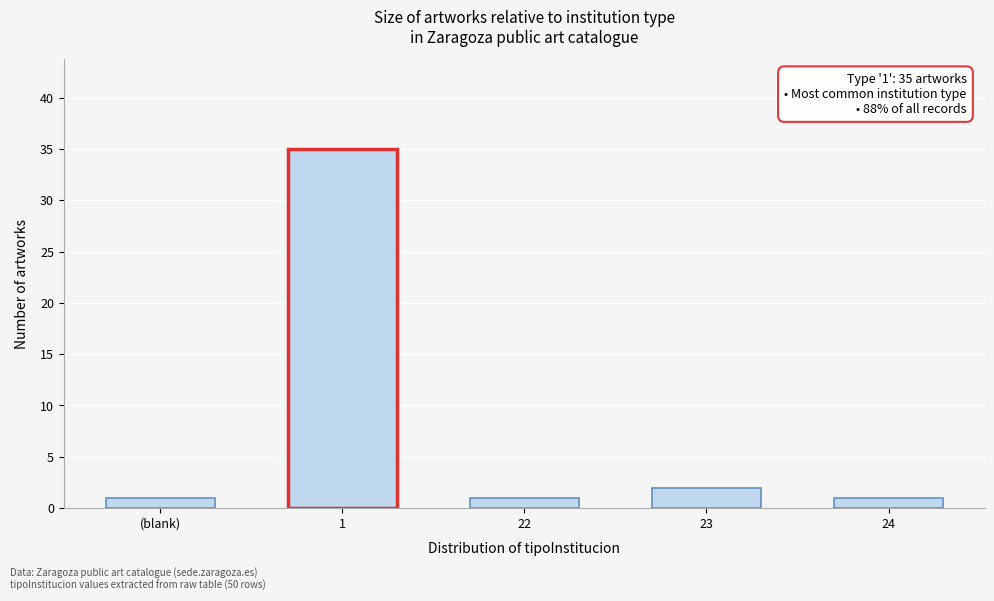

Reading left to right, transcribe all the data shown in this chart.

1	35	1	2	1